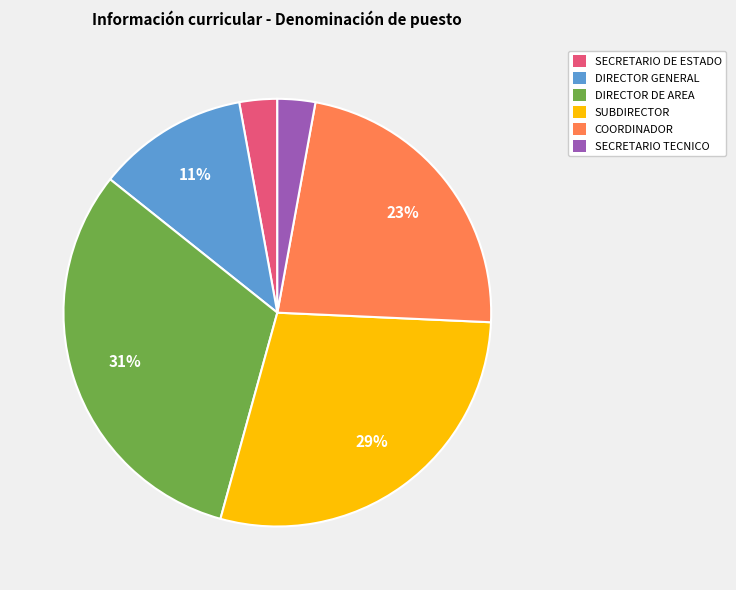

How many segments does this pie chart have?

6